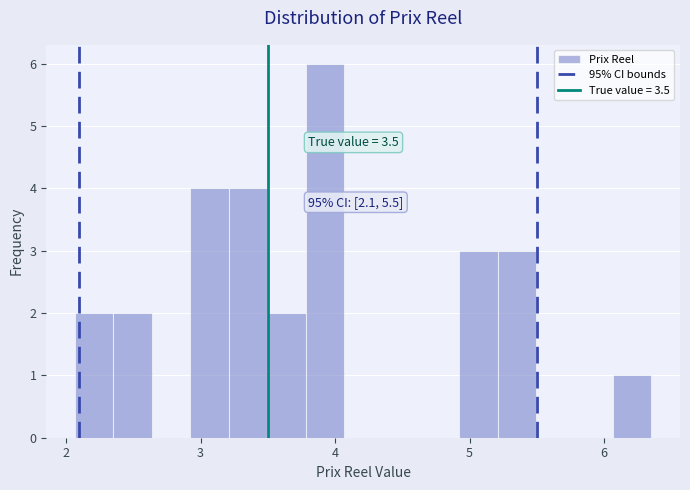

Around what value on the x-axis is the tallest bar? Give the approximate position of its centre, as read against the axis.

3.9